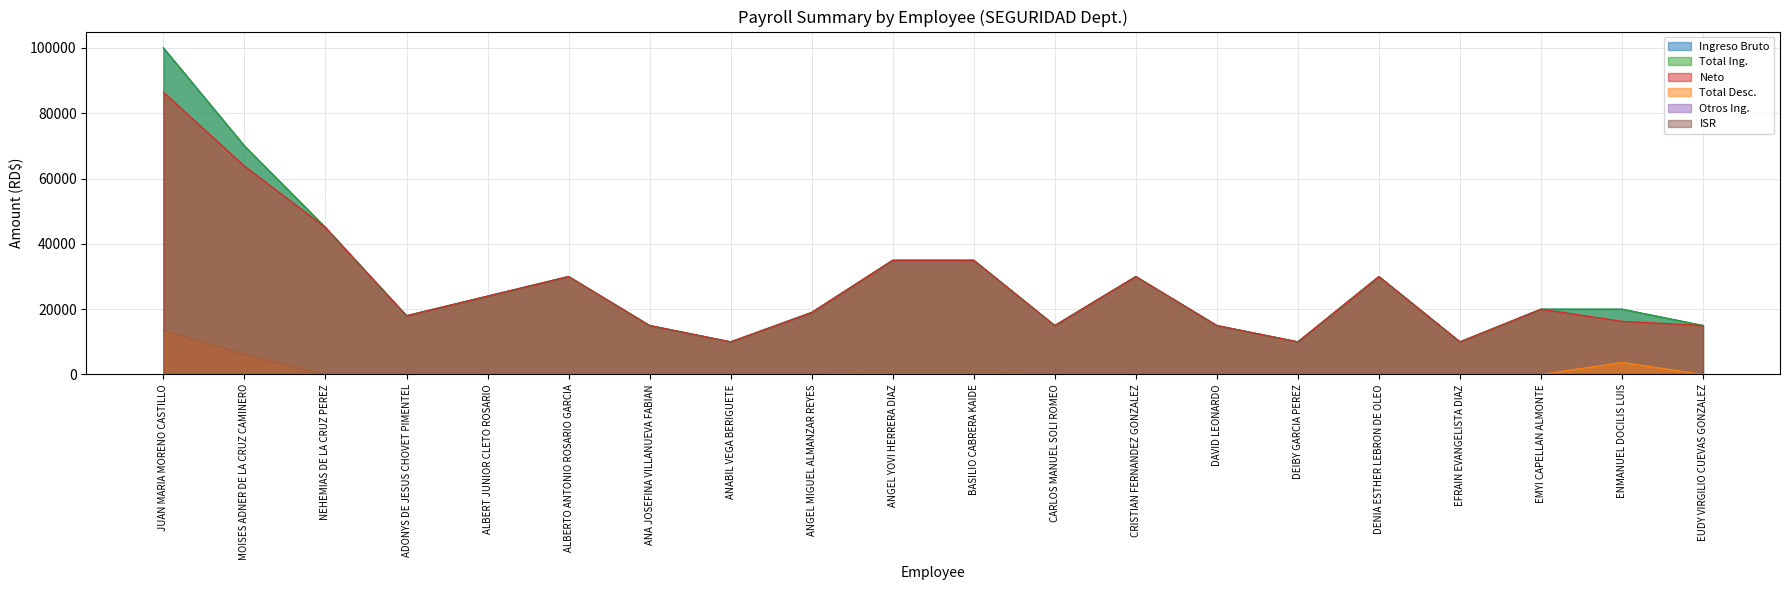

Does the chart have visible grid lines?

Yes